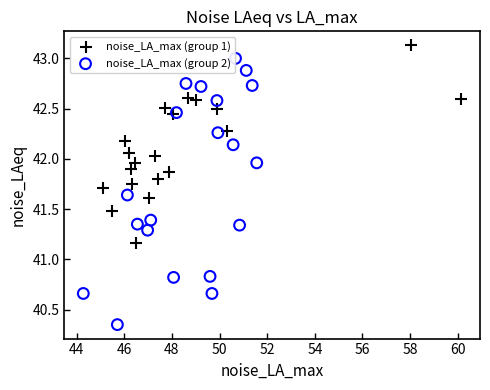

Which series has the largest Y range (max minus min)?

noise_LA_max (group 2)